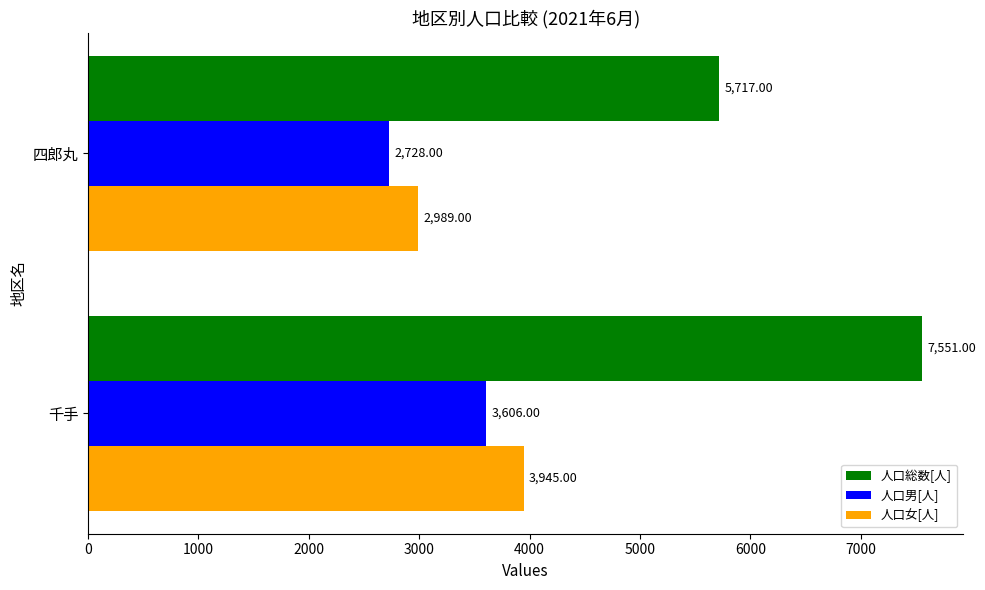

At 千手, list the series in order from largest to smallest.

人口総数[人], 人口女[人], 人口男[人]